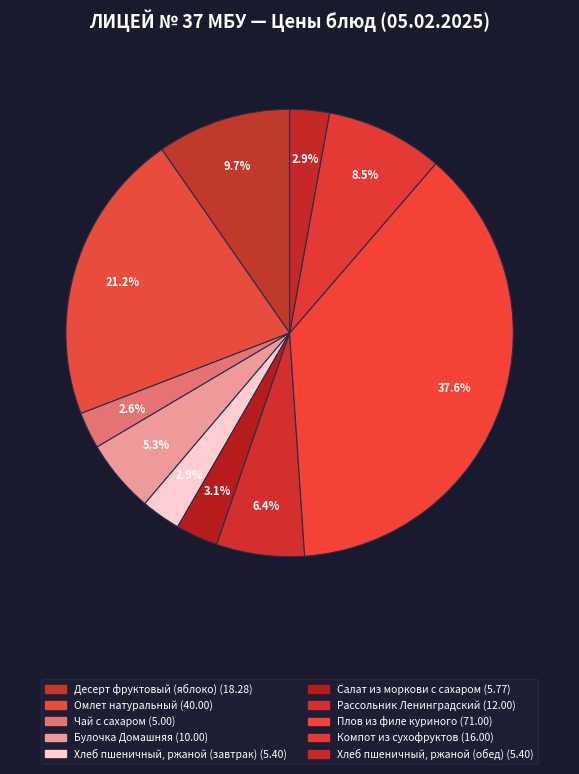

Count the number of slices in the pie.

10